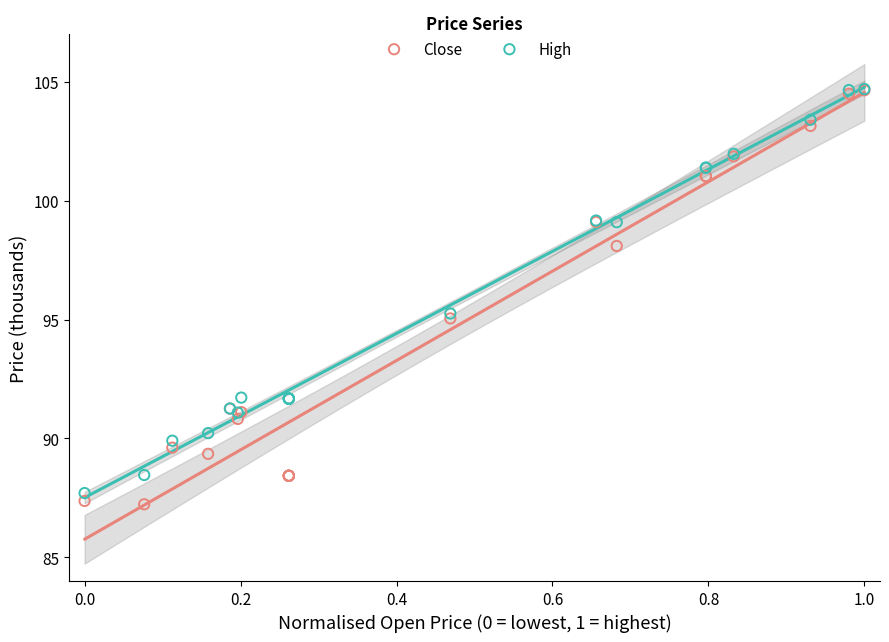

What are all the series names shown in the legend?

Close, High